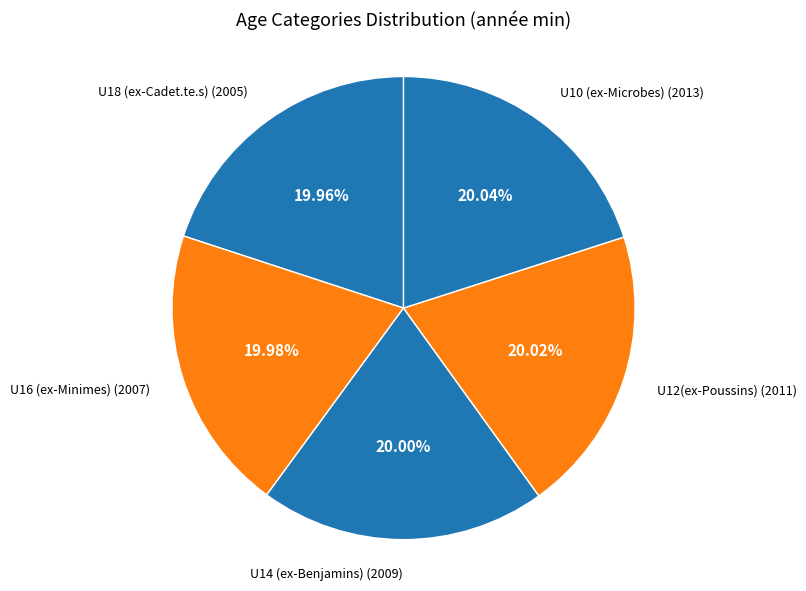

Which slice is the smallest?

U18 (ex-Cadet.te.s)